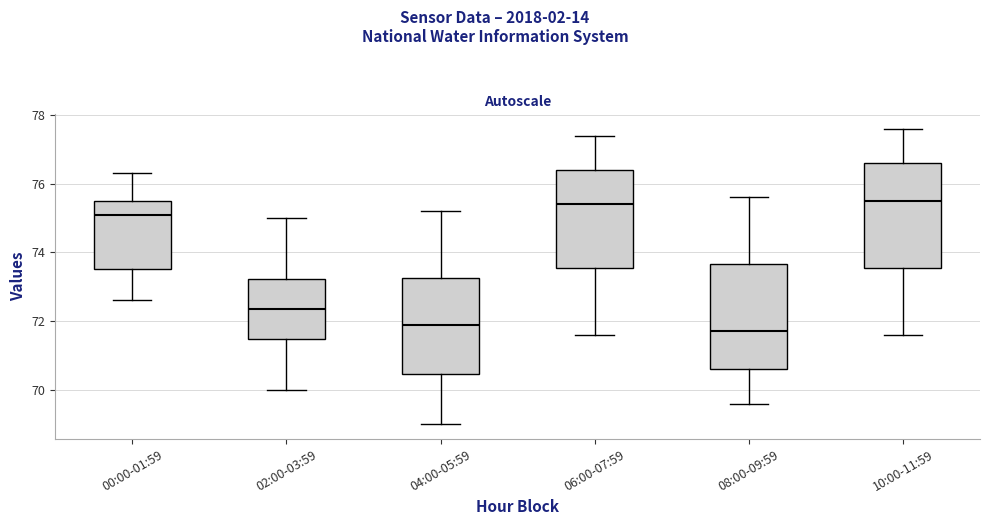

Reading left to right, transcribe this box plot: for each box, give where its median line is, the range the box spans, and where its two whiskers end, as read against the y-axis. The values are not printed on the chart, so give them approximately, as read against the axis.

00:00-01:59: median 75.2, box 73.6 to 75.6, whiskers 72.6 to 76.4
02:00-03:59: median 72.4, box 71.4 to 73.2, whiskers 70.0 to 75.0
04:00-05:59: median 72.0, box 70.4 to 73.2, whiskers 69.0 to 75.2
06:00-07:59: median 75.4, box 73.6 to 76.4, whiskers 71.6 to 77.4
08:00-09:59: median 71.8, box 70.6 to 73.6, whiskers 69.6 to 75.6
10:00-11:59: median 75.6, box 73.6 to 76.6, whiskers 71.6 to 77.6